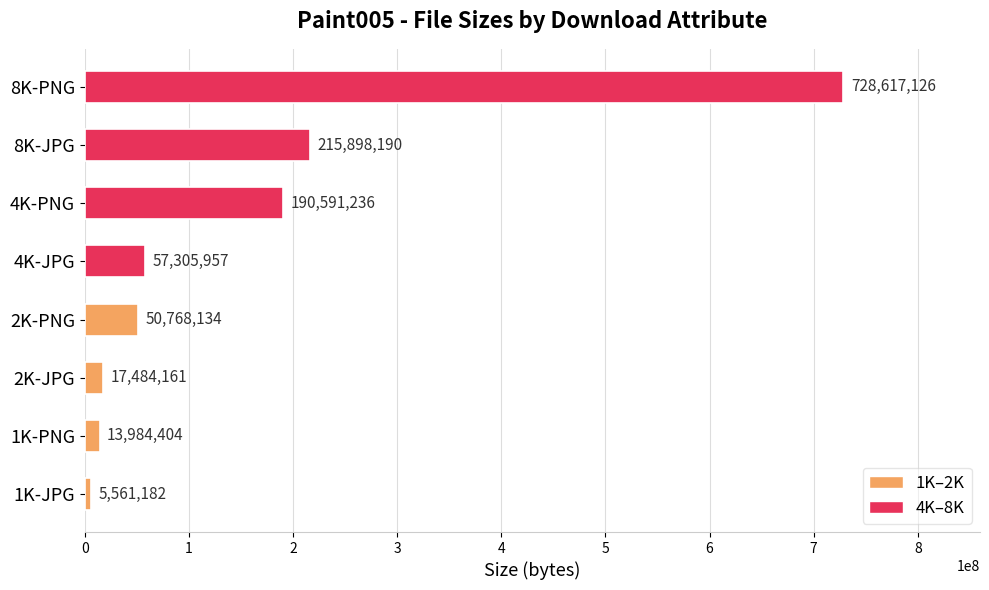

Reading bottom to top, what are all the values shown in this chart?

5561182	13984404	17484161	50768134	57305957	190591236	215898190	728617126